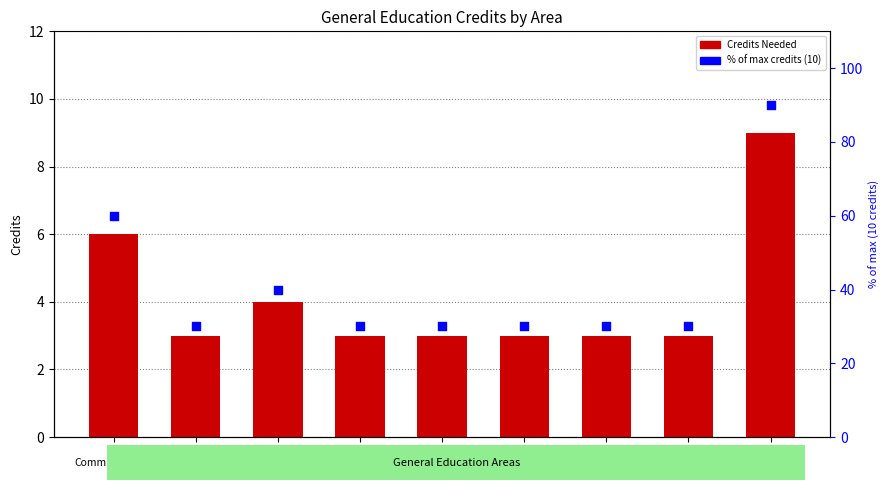

Which series contains the highest Y value?

% of max credits (10)